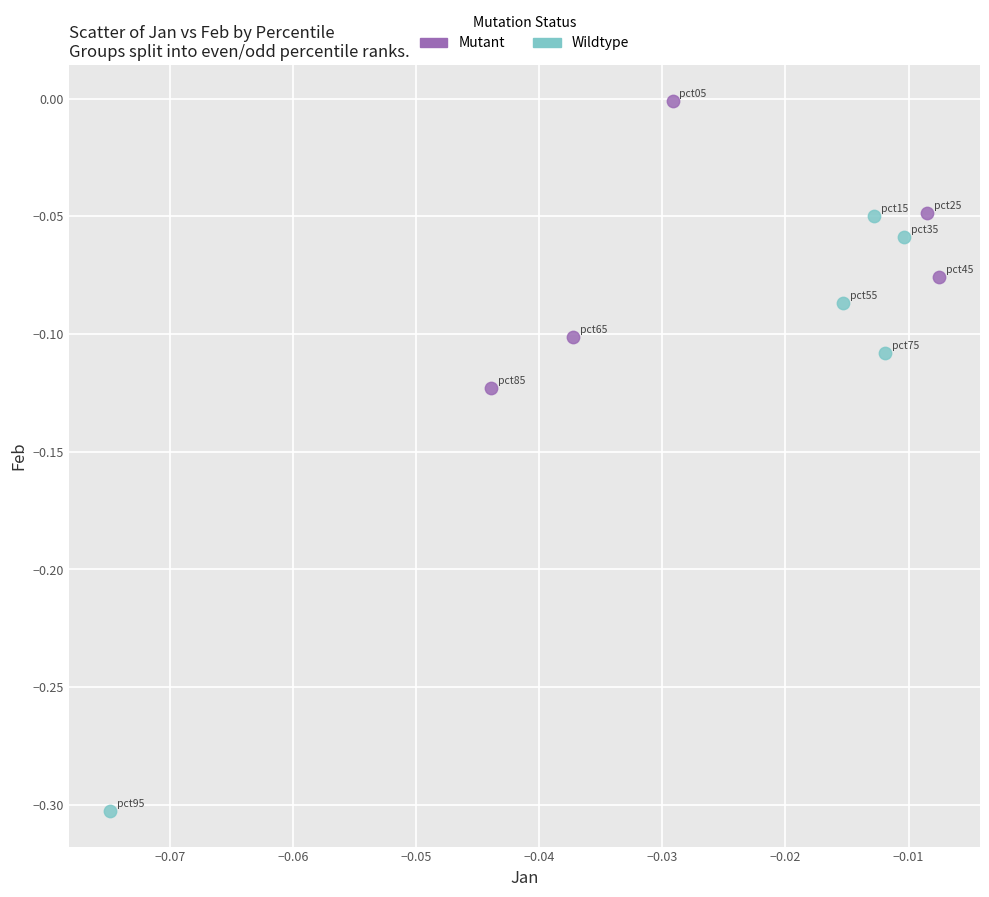

Which series reaches the maximum Y coordinate?

Mutant